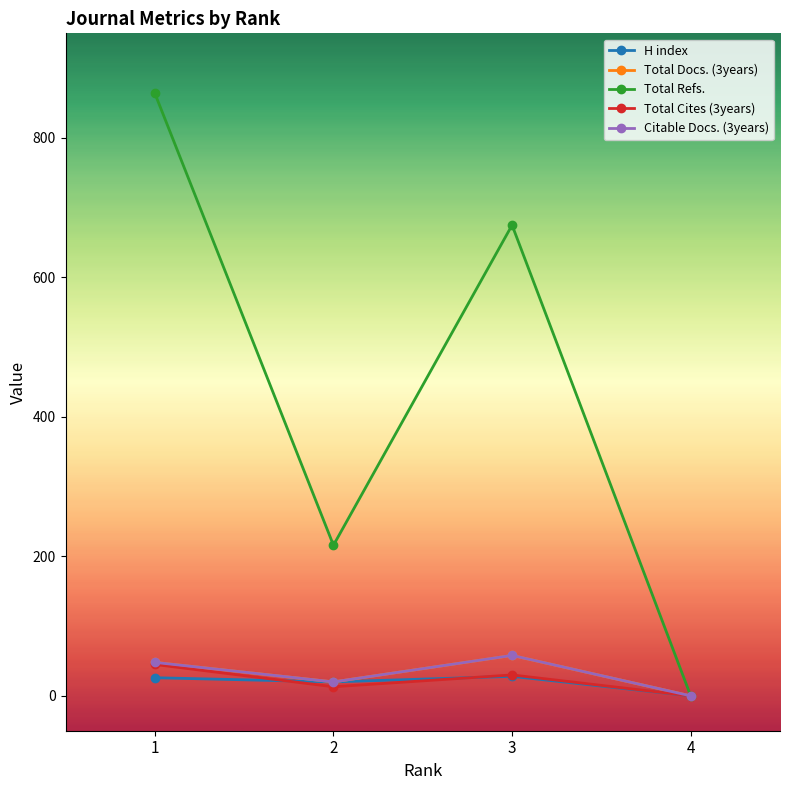

True or false: Total Cites (3years) has a value of 30 at 3.

True